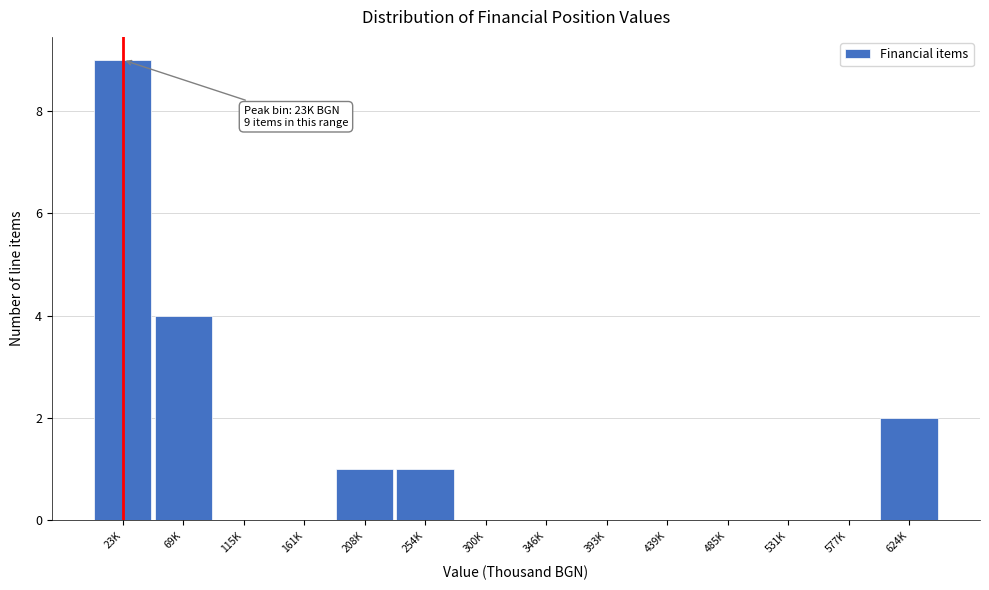

Reading left to right, what are all the values shown in this chart?

23K=9	69K=4	115K=0	161K=0	208K=1	254K=1	300K=0	346K=0	393K=0	439K=0	485K=0	531K=0	577K=0	624K=2